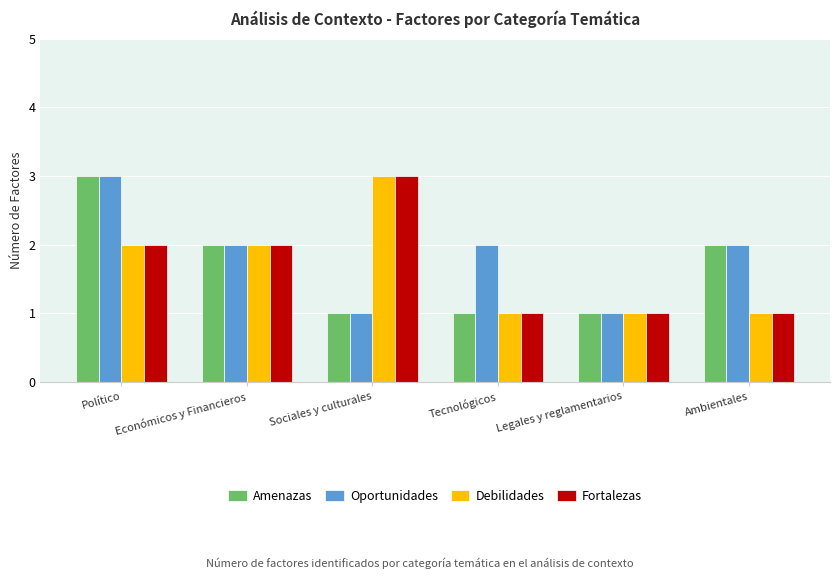

How many data points in Amenazas are less than 2?

3